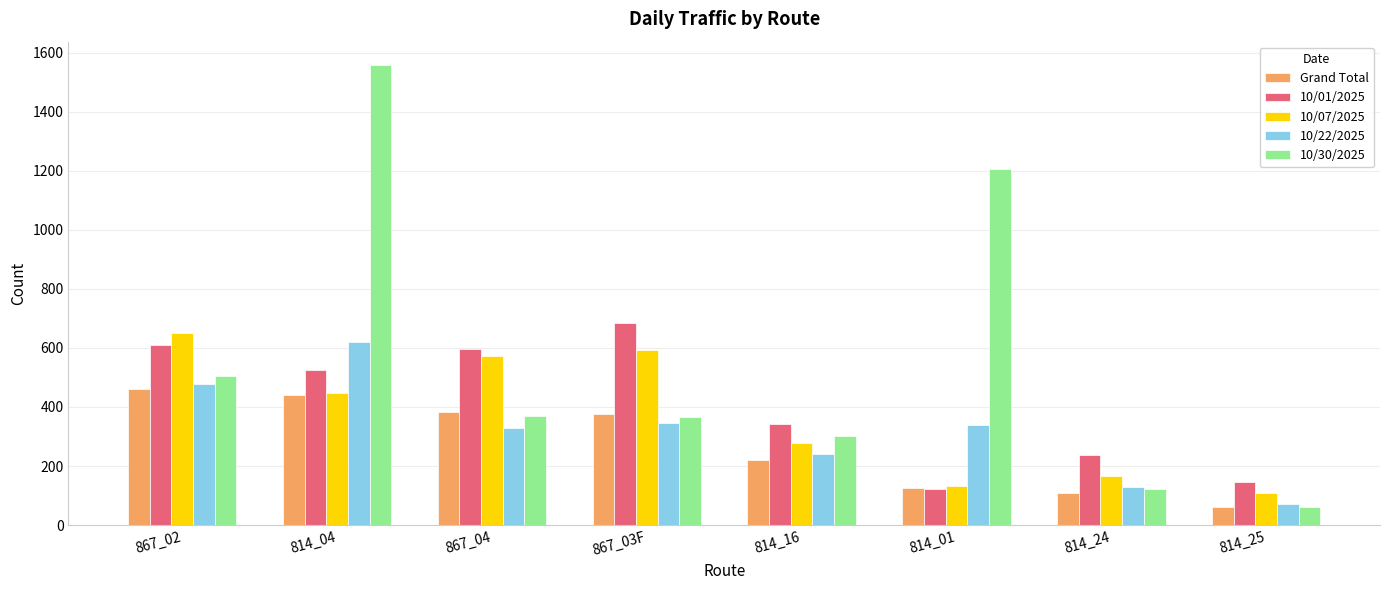

Count the 10/22/2025 values in the range 240 to 477.

5